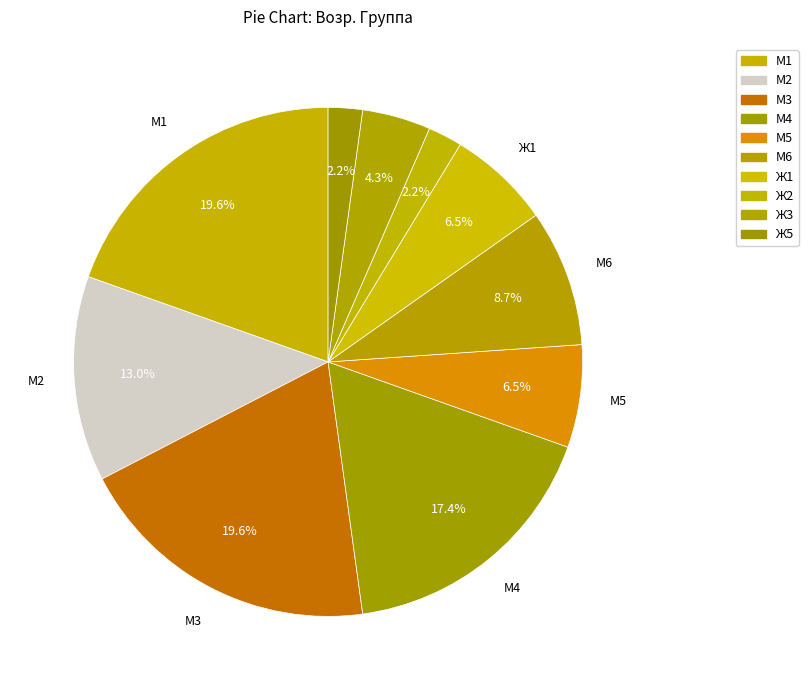

What is the total percentage of М2 and Ж1?

19.6%